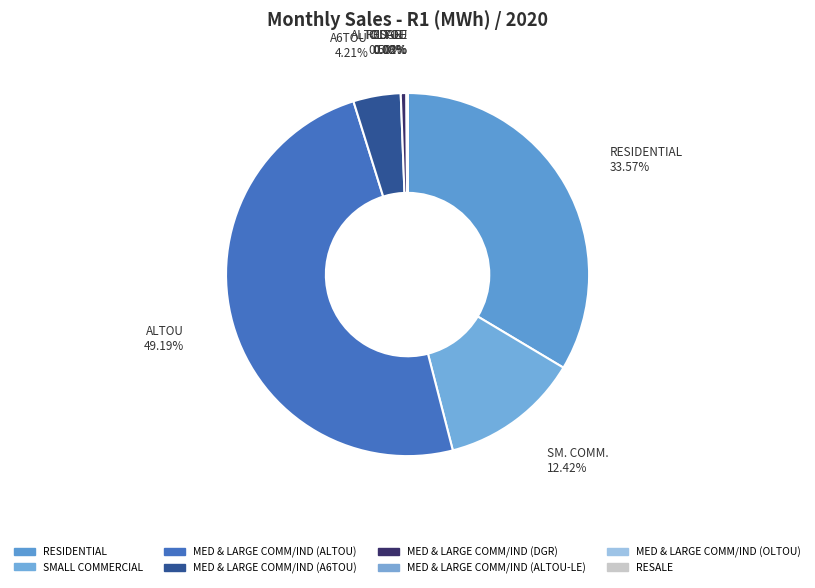

What is the largest slice in the pie chart?

MED & LARGE COMM/IND (ALTOU)